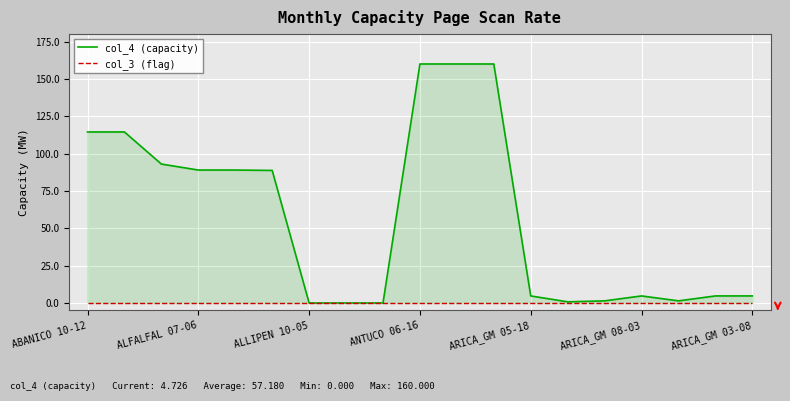

What is the difference between the second highest and minimum values in the col_4 (capacity) series?

160.0